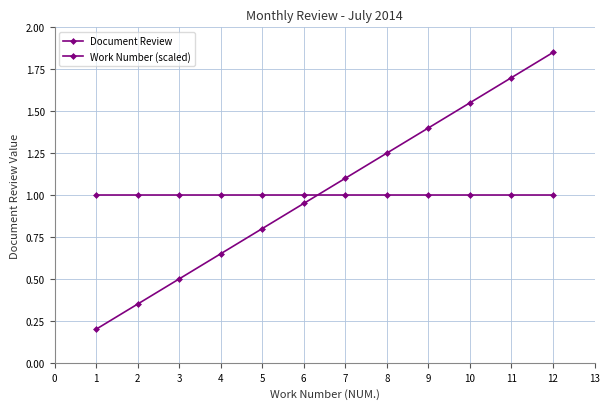

Reading left to right, what are all the values shown in this chart?

Document Review: 1.0	1.0	1.0	1.0	1.0	1.0	1.0	1.0	1.0	1.0	1.0	1.0
Work Number (scaled): 0.2	0.3	0.5	0.7	0.8	1.0	1.1	1.2	1.4	1.6	1.7	1.9